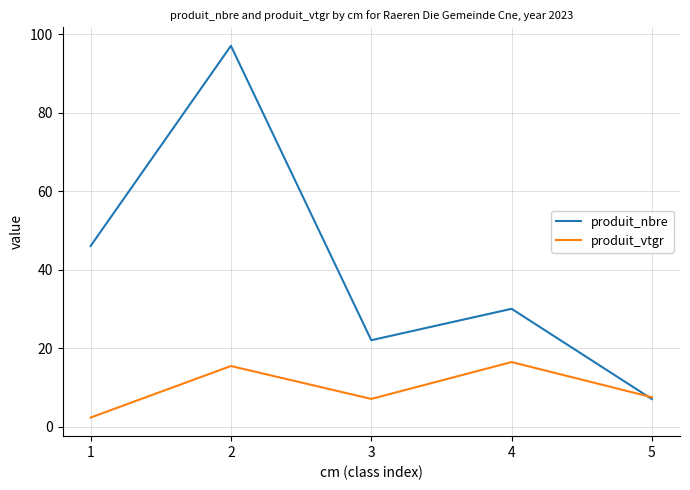

What are all the series names shown in the legend?

produit_nbre, produit_vtgr